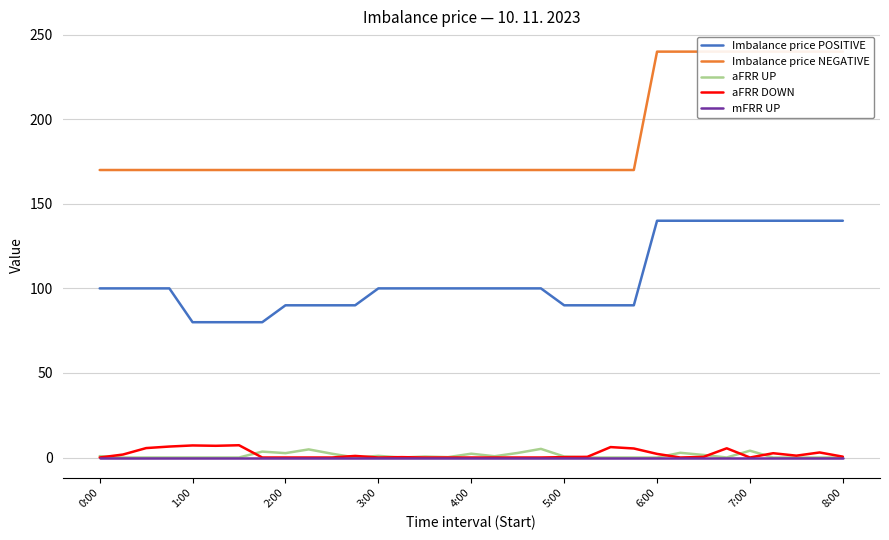

What is the highest value of the Imbalance price POSITIVE series?

140.0